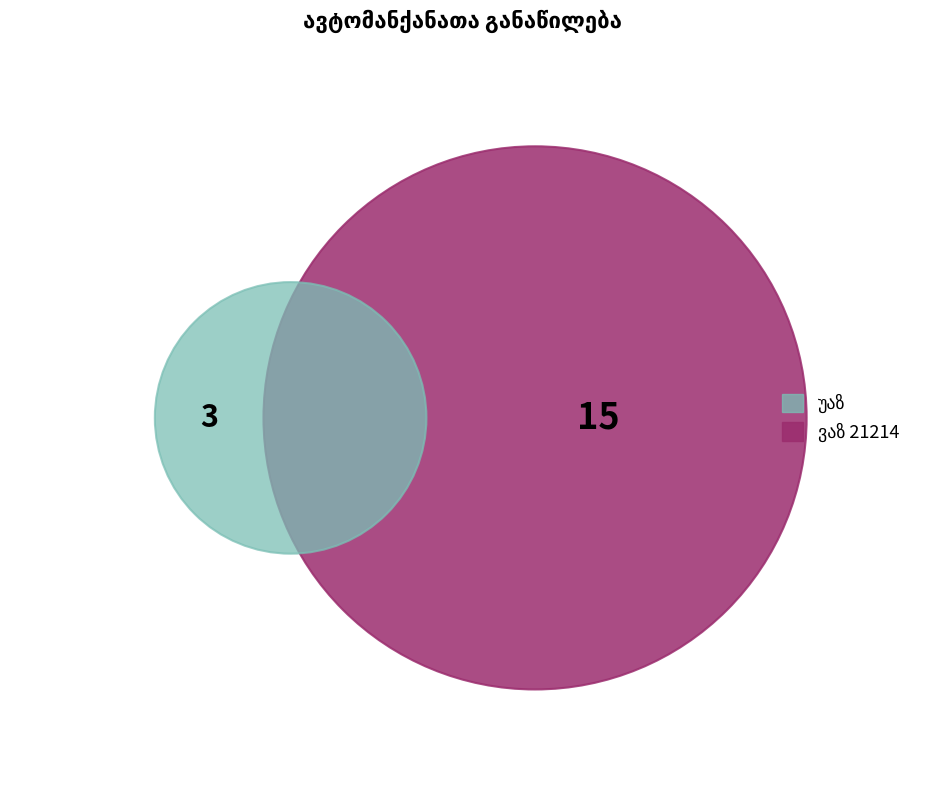

To the nearest percent, what is the average slice percentage?

50%